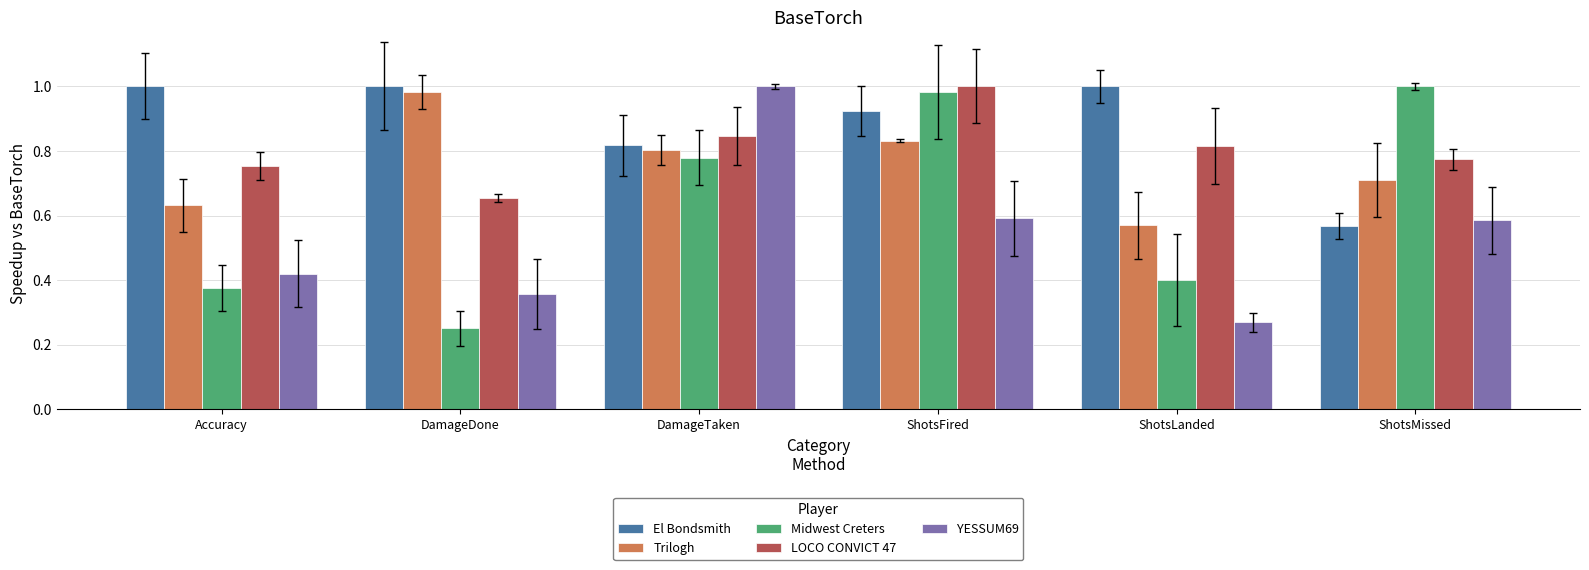

What is the sum of all LOCO CONVICT 47 values?

4.8